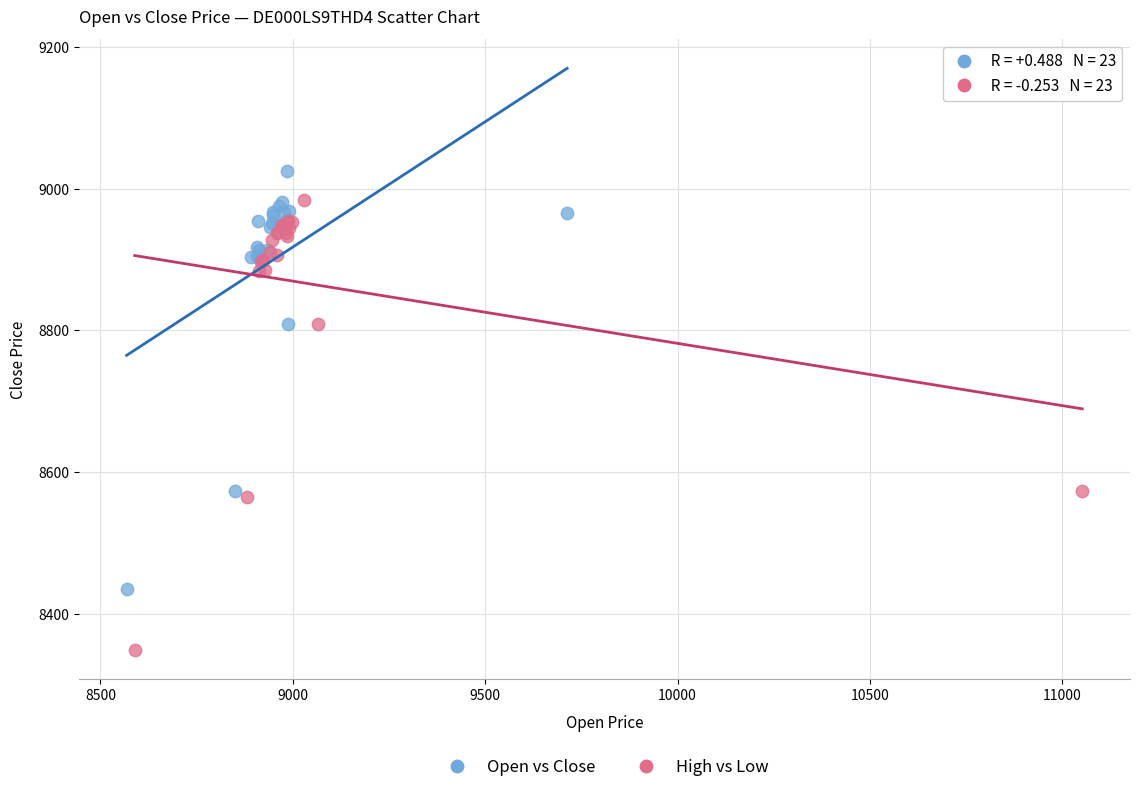

Which series reaches the maximum Y coordinate?

Open vs Close